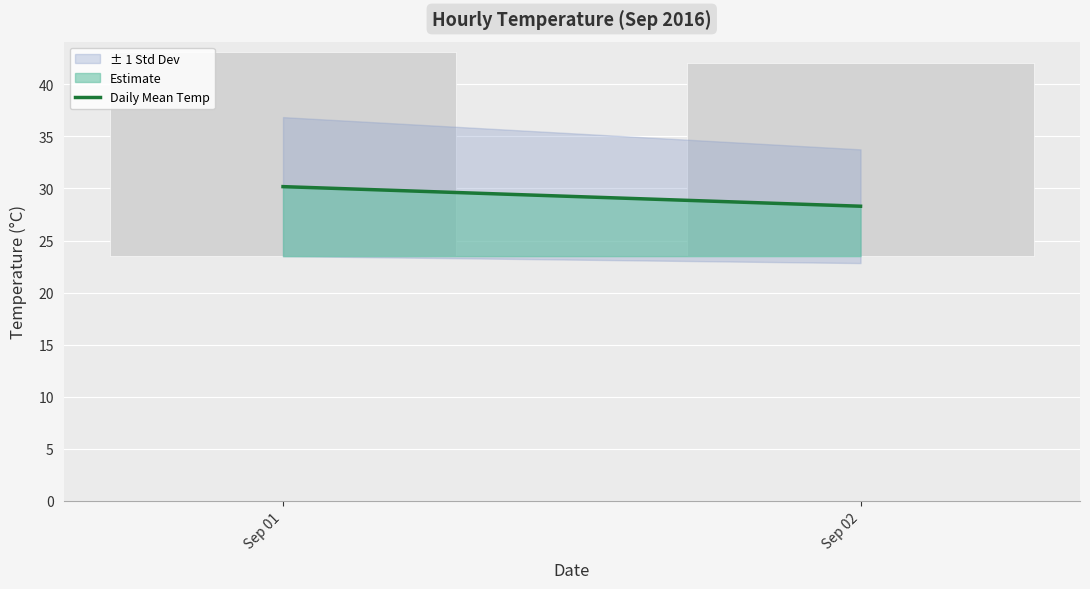

Rank the categories by value from lowest to highest.

Sep 02, Sep 01